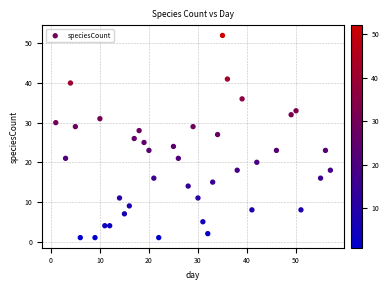

What is the range of Y values (max minus min)?

51